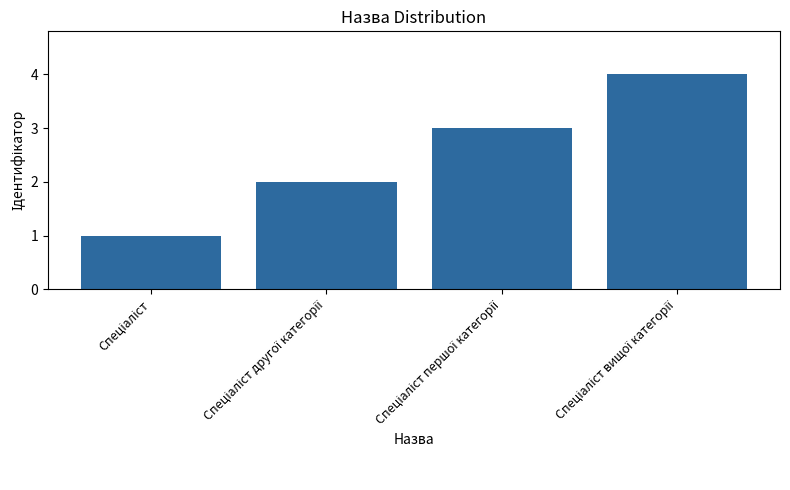

Reading right to left, transcribe all the data shown in this chart.

4	3	2	1